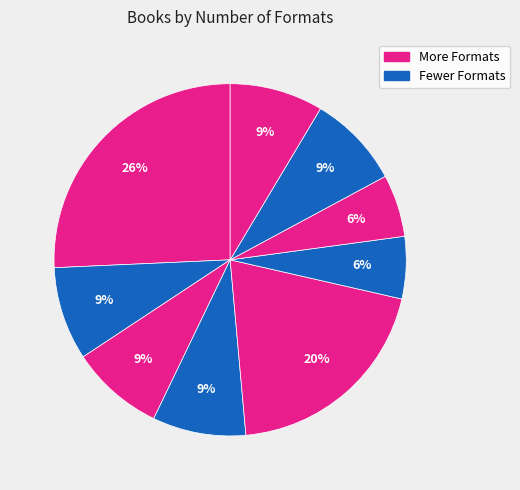

How many slices are in this pie chart?

9